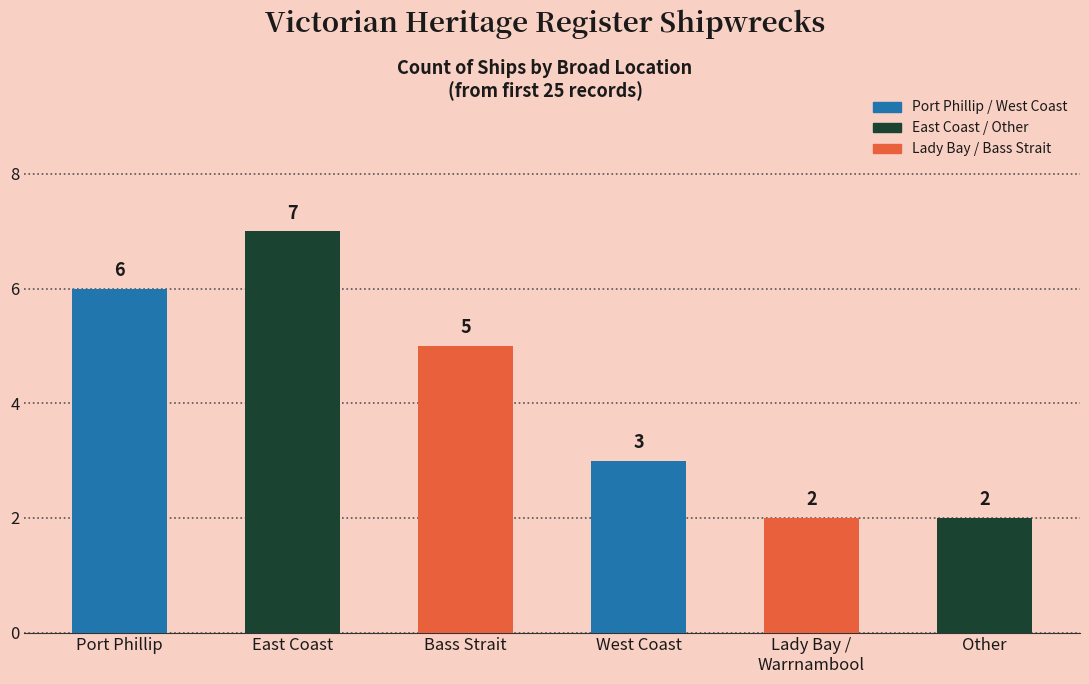

True or false: the data shows 6 at Port Phillip.

True